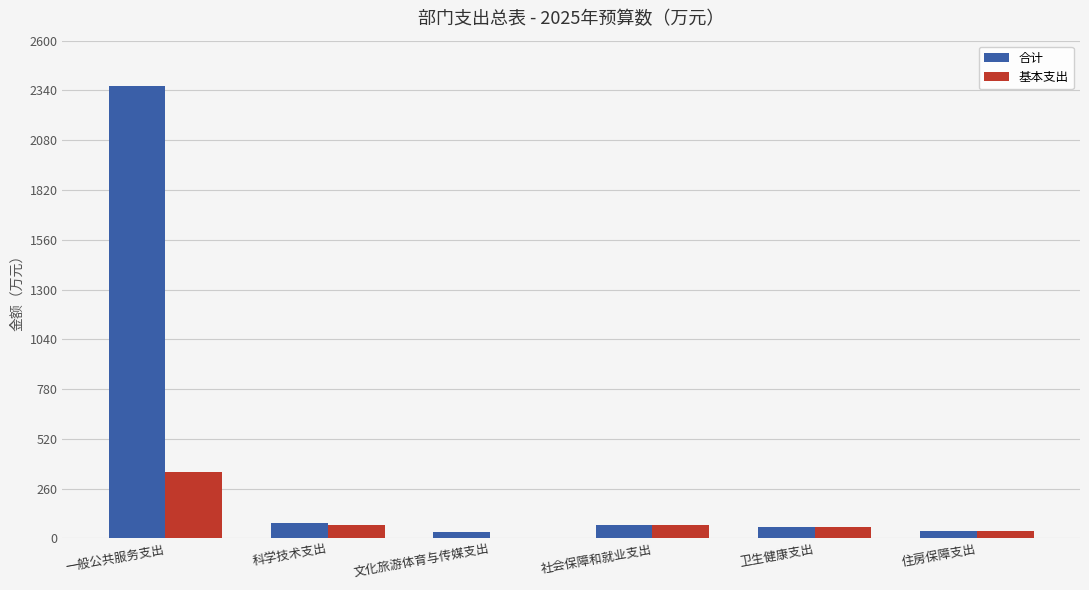

Which series has the largest total across all categories?

合计